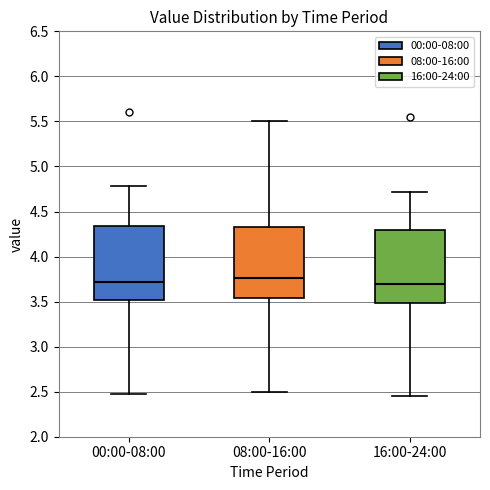

Where is the upper edge of the box for 00:00-08:00 on the y-axis? The values are not printed on the chart, so give them approximately, as read against the axis.

4.35